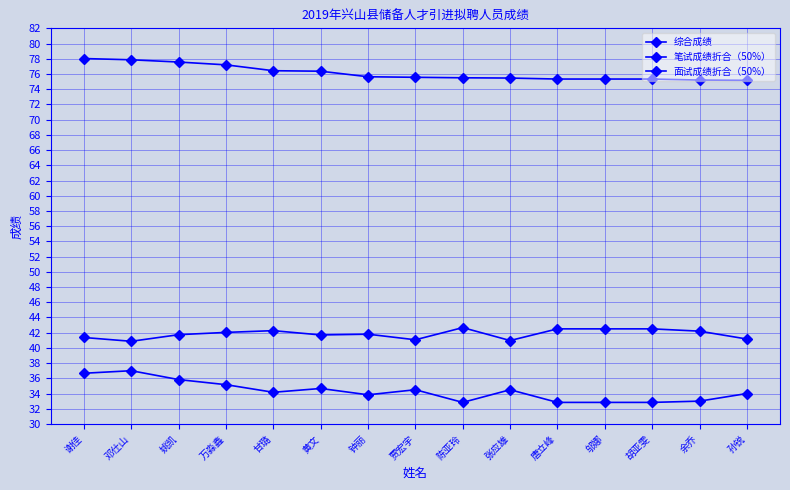

How many distinct data groups are displayed?

3